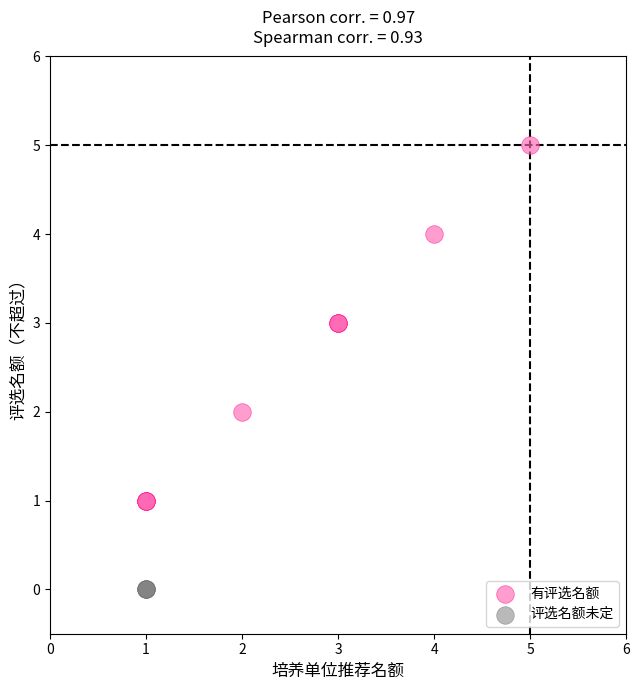

Which series reaches the minimum Y coordinate?

评选名额未定